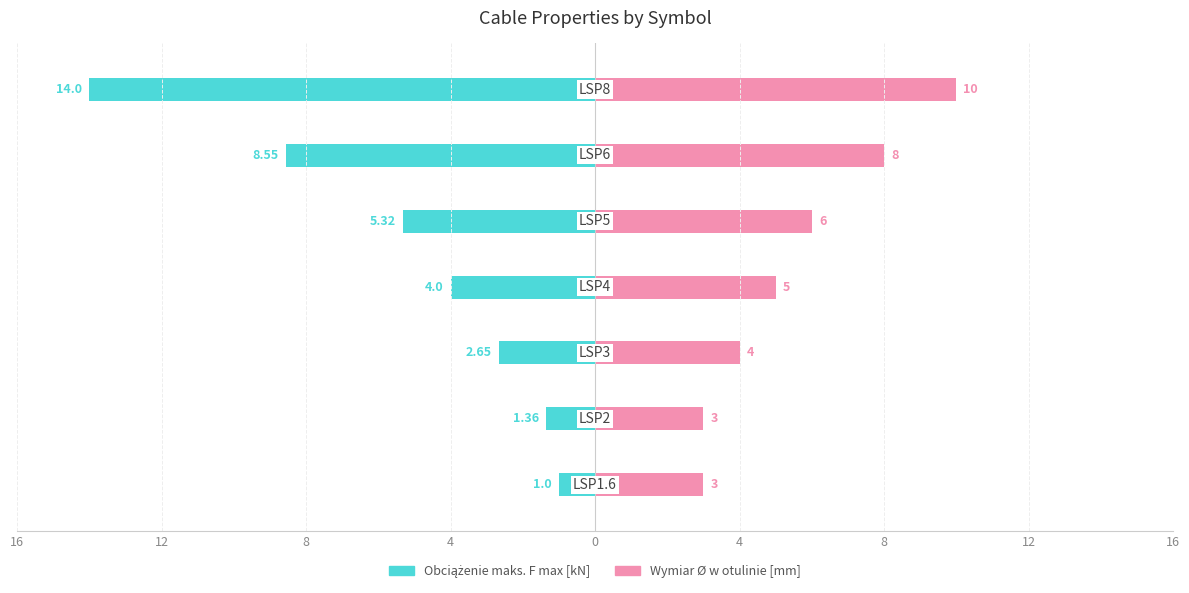

The value of Obciążenie maksymalne F max [kN] at 12 is -1.4. True or false?

True